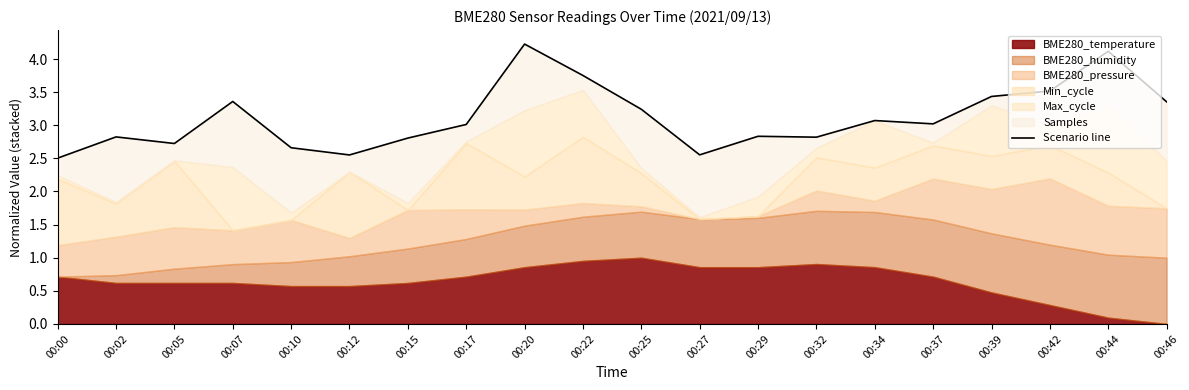

Reading right to left, list all the values displayed in this chart.

3.4	4.1	3.5	3.4	3.0	3.1	2.8	2.8	2.6	3.2	3.8	4.2	3.0	2.8	2.6	2.7	3.4	2.7	2.8	2.5